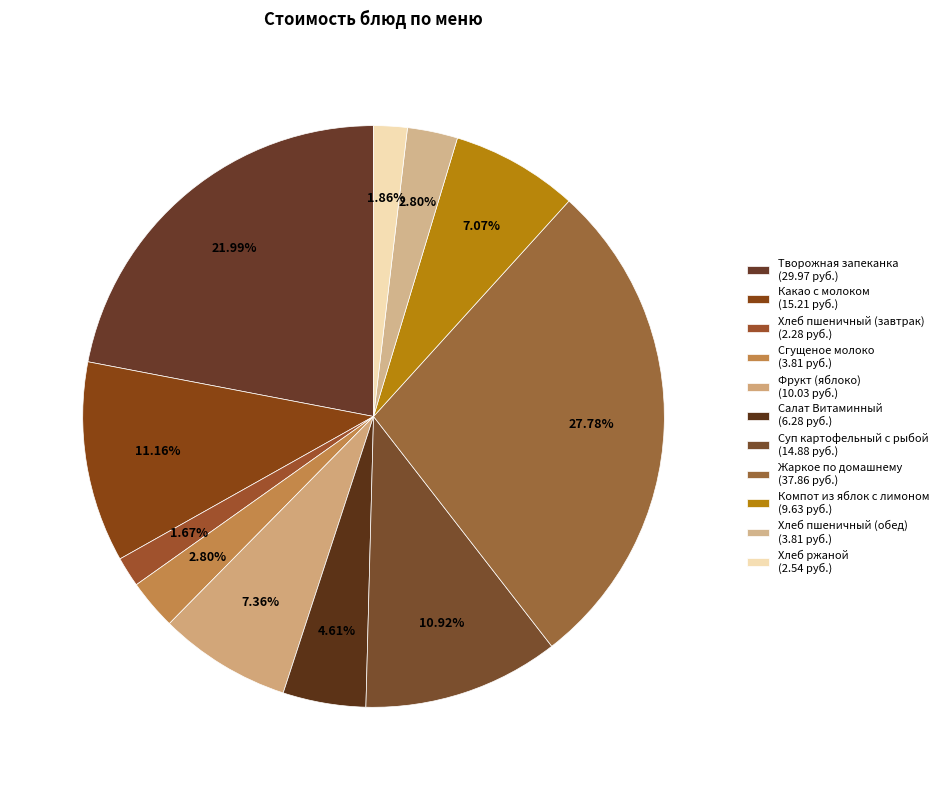

Does Какао с молоком account for over 50% of the chart?

No